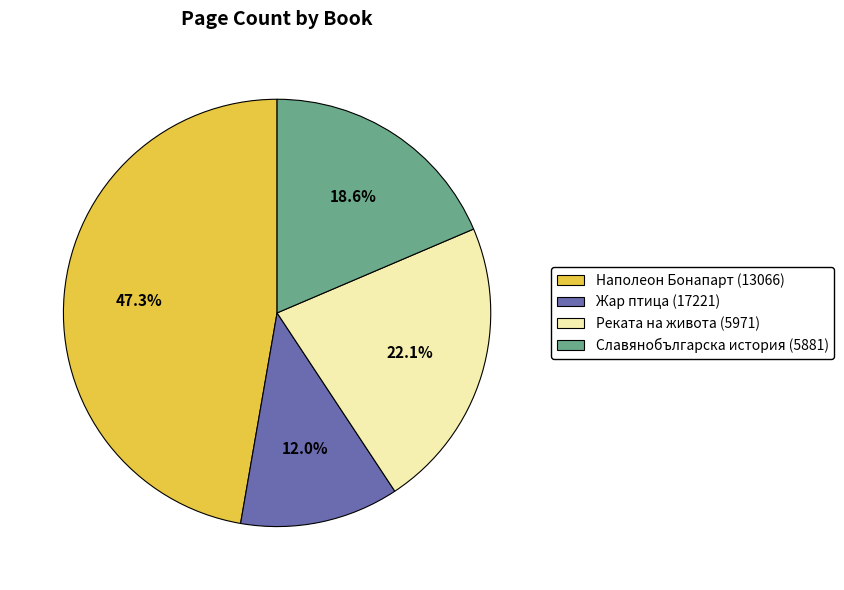

How many segments does this pie chart have?

4